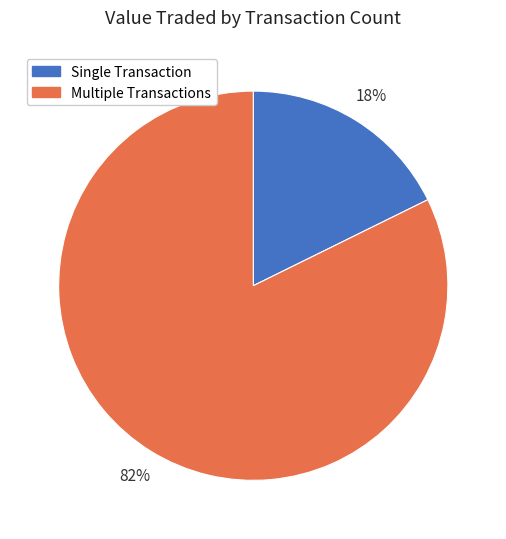

What percentage is the Single Transaction slice, to the nearest percent?

18%